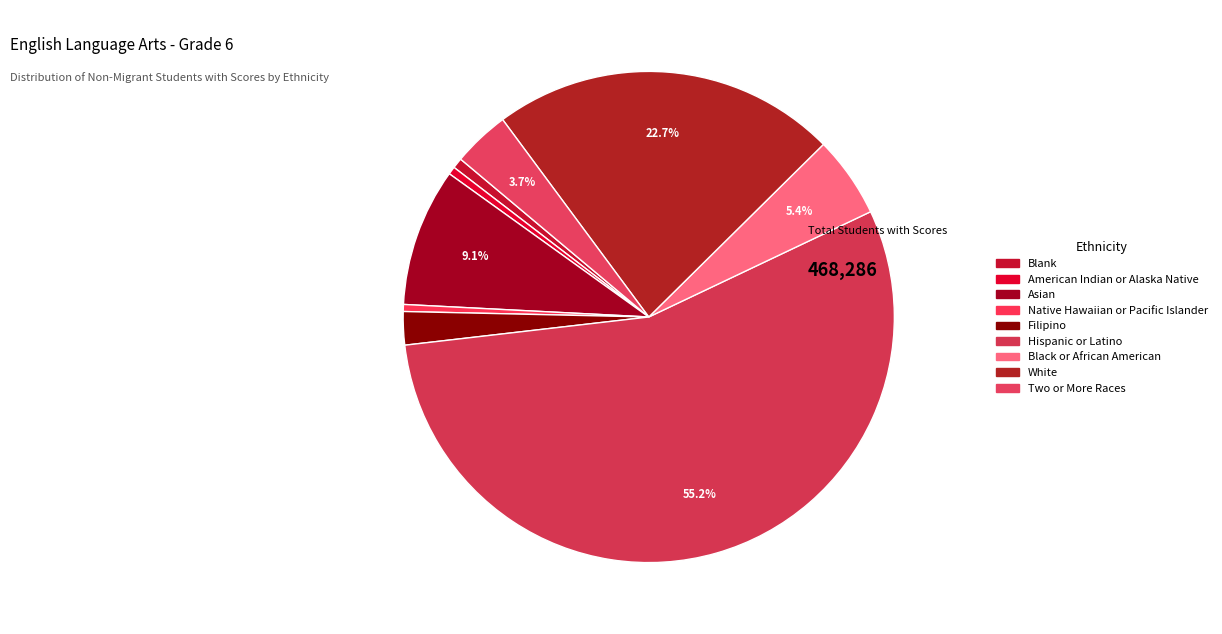

Which category has the smallest portion of the pie?

Native Hawaiian or Pacific Islander